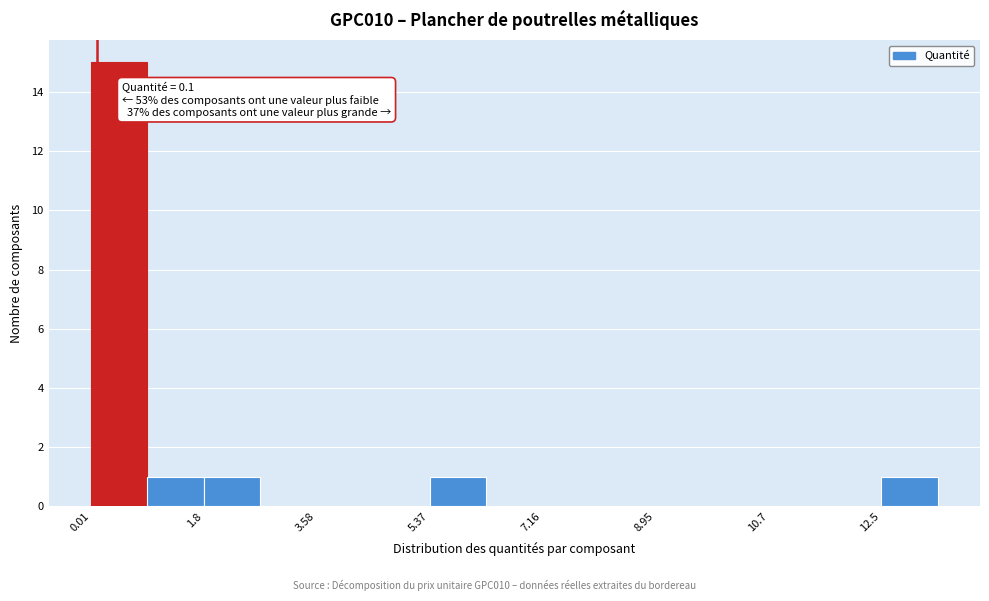

Over which range of the x-axis is the bar tallest?

0.0 to 1.0